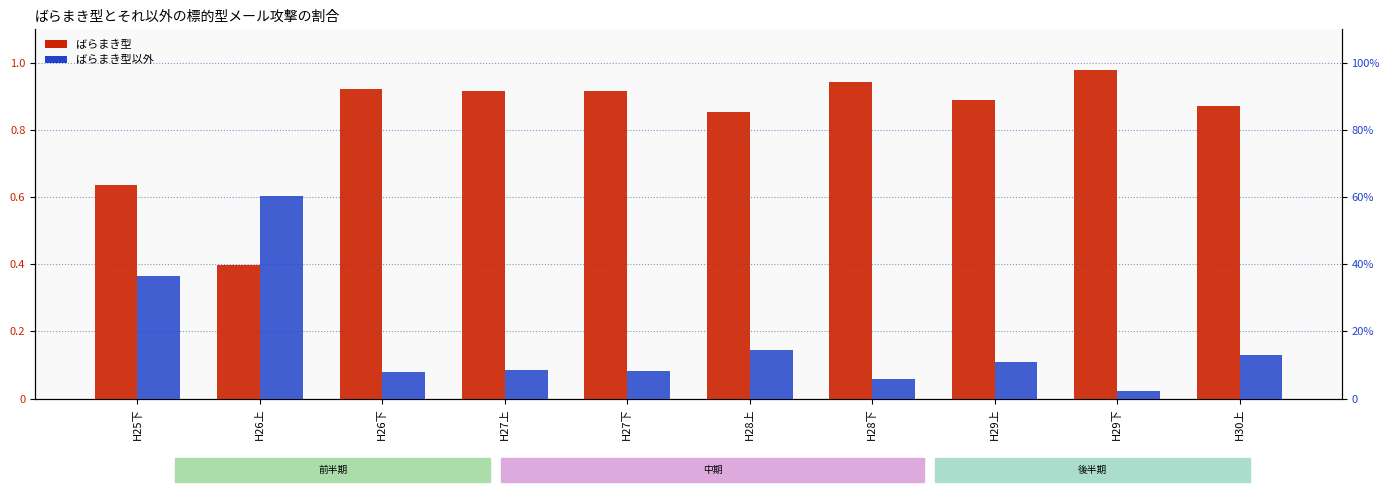

What is the label of the 3rd bar from the left?

H26下